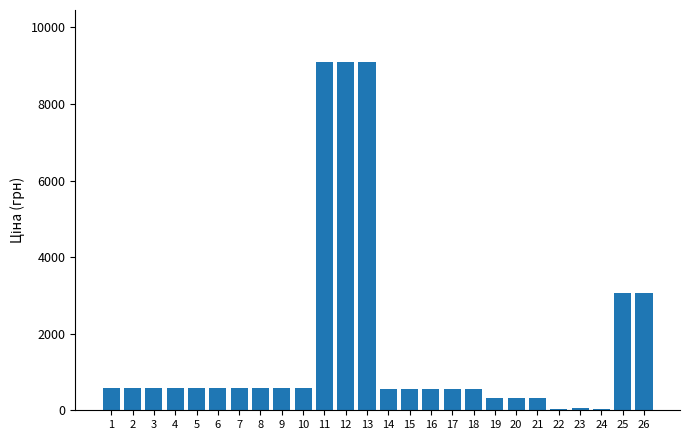

Is it true that the value at 8 is 574.5?

True